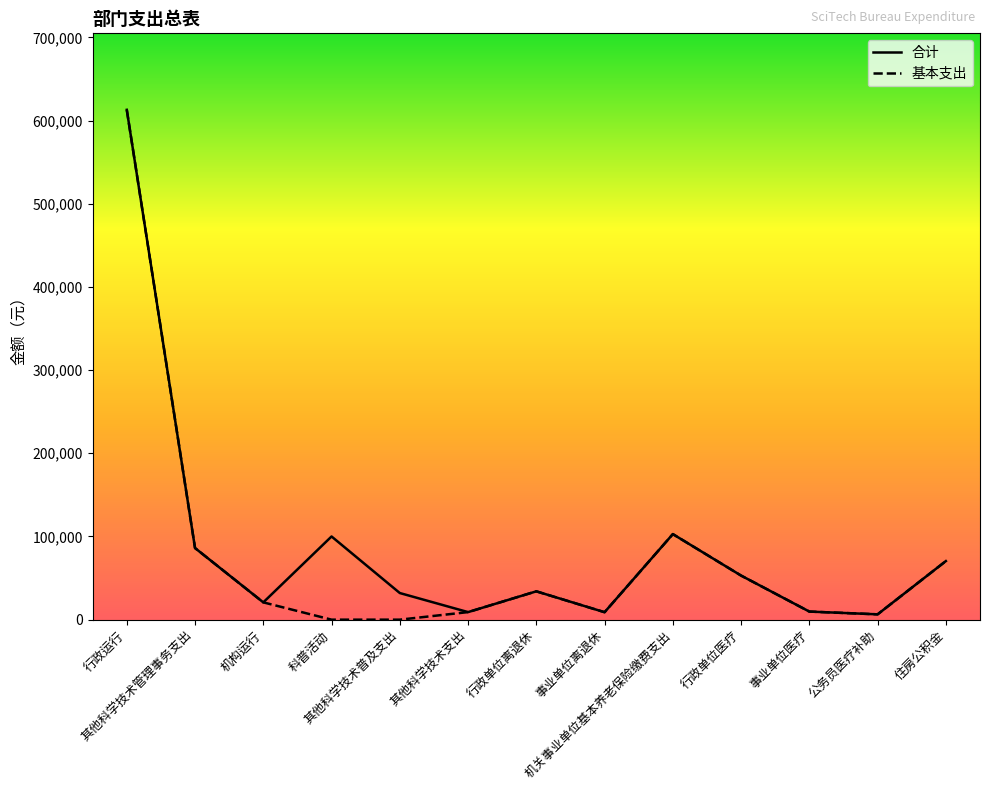

Count the number of data series in this chart.

2